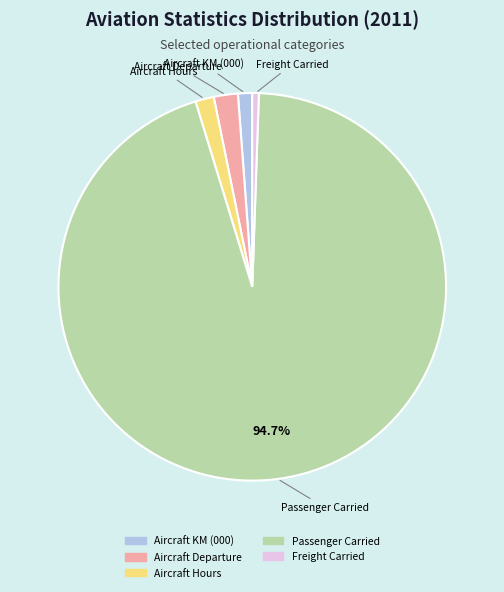

To the nearest percent, what is the difference between the Passenger Carried and Freight Carried slice percentages?

94%